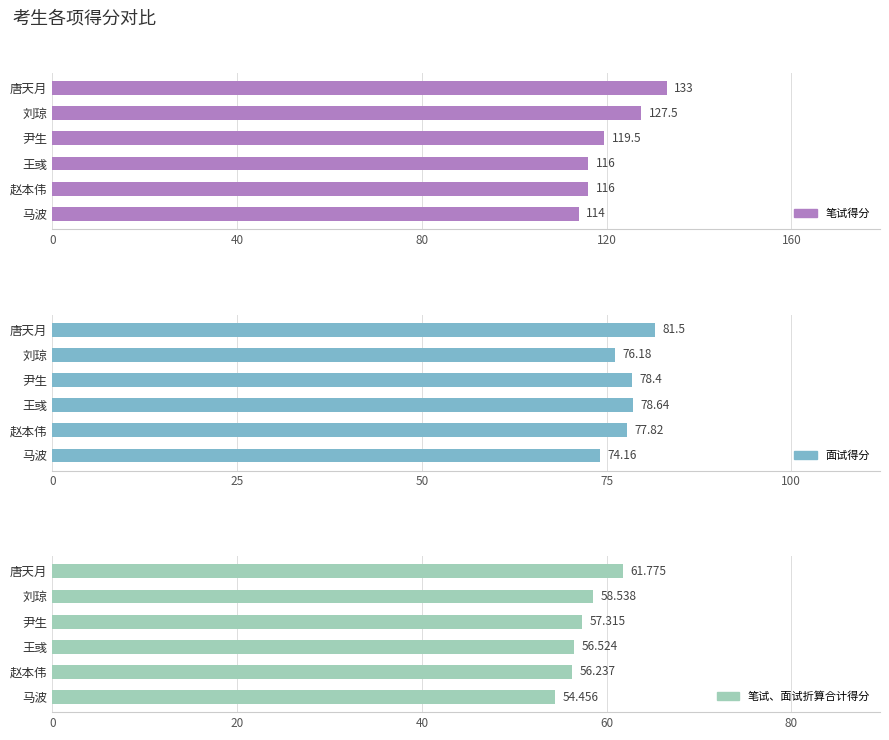

How many bars are there in each group?

3